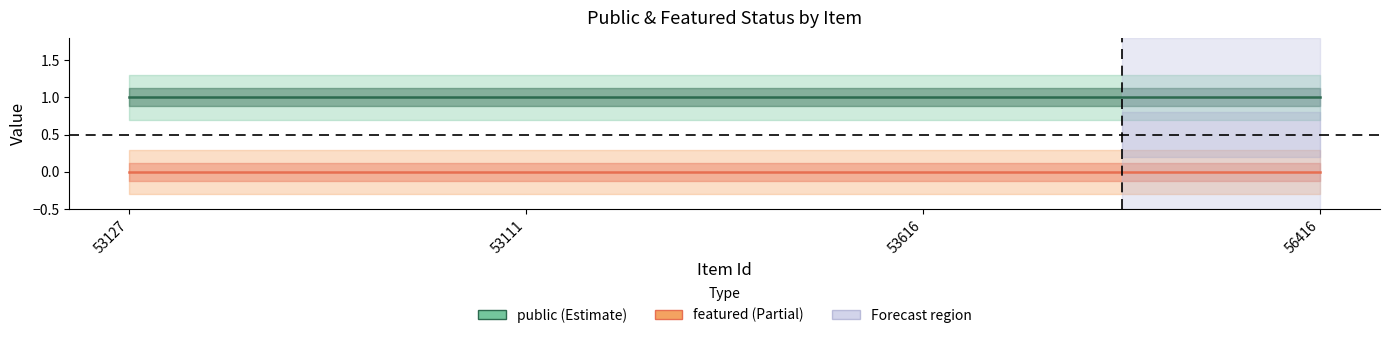

At which label does featured reach its minimum?

53127